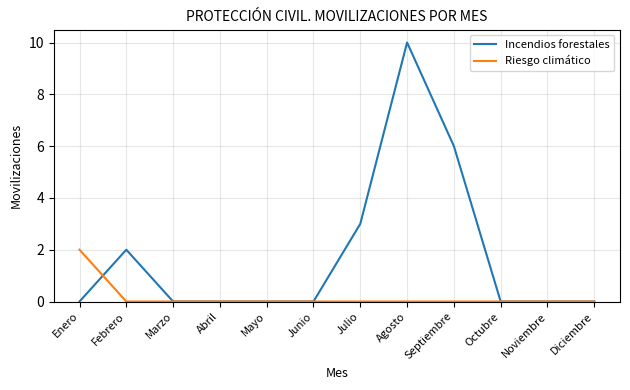

What is the difference between the highest and lowest values at Febrero?

2